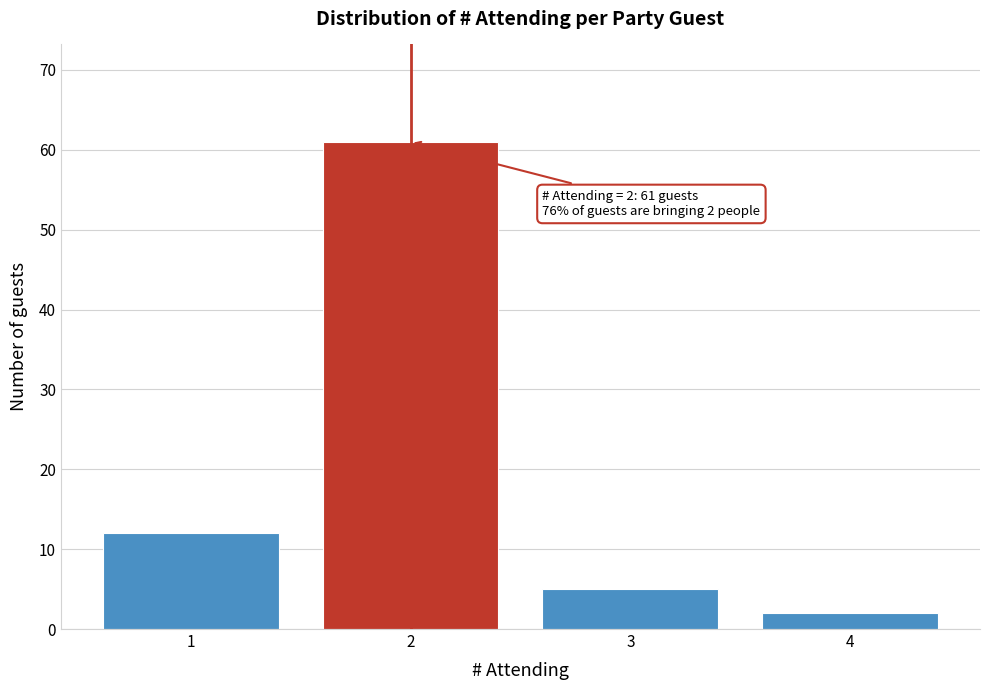

Over which range of the x-axis is the bar tallest?

1.5 to 2.5